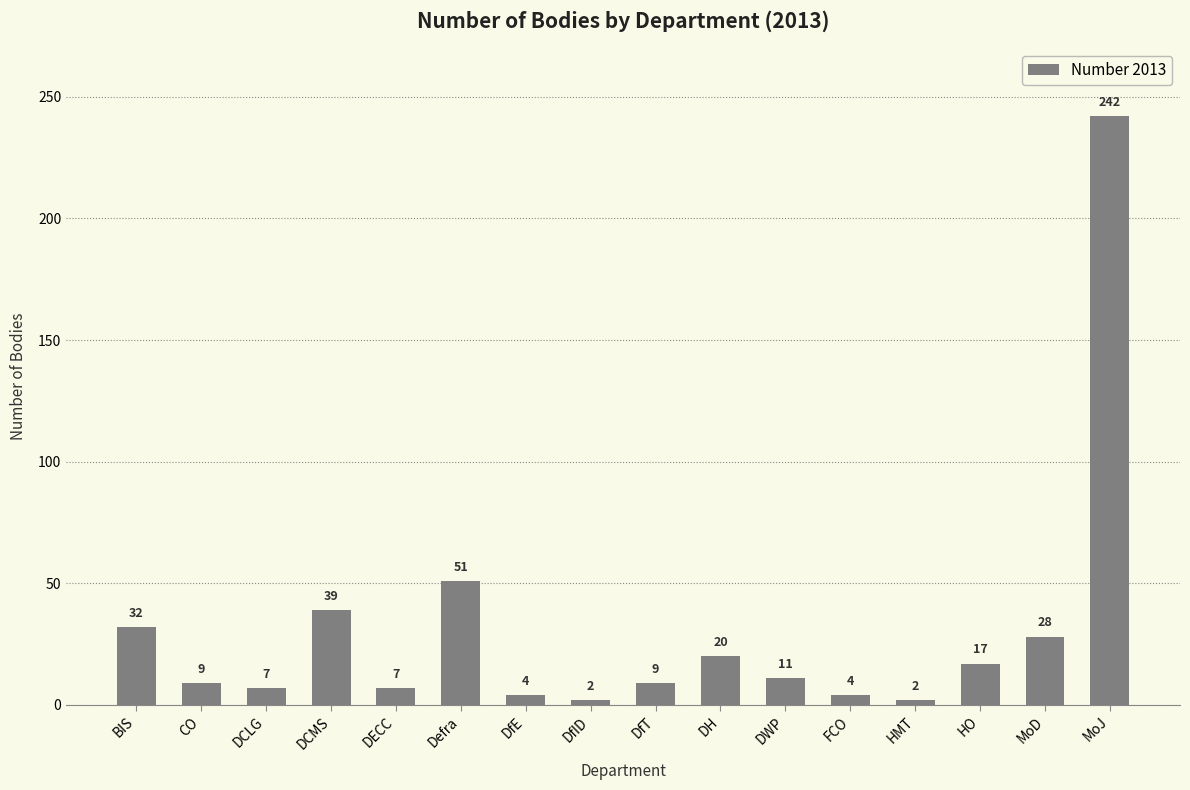

What is the change in value from DECC to MoJ?

+235